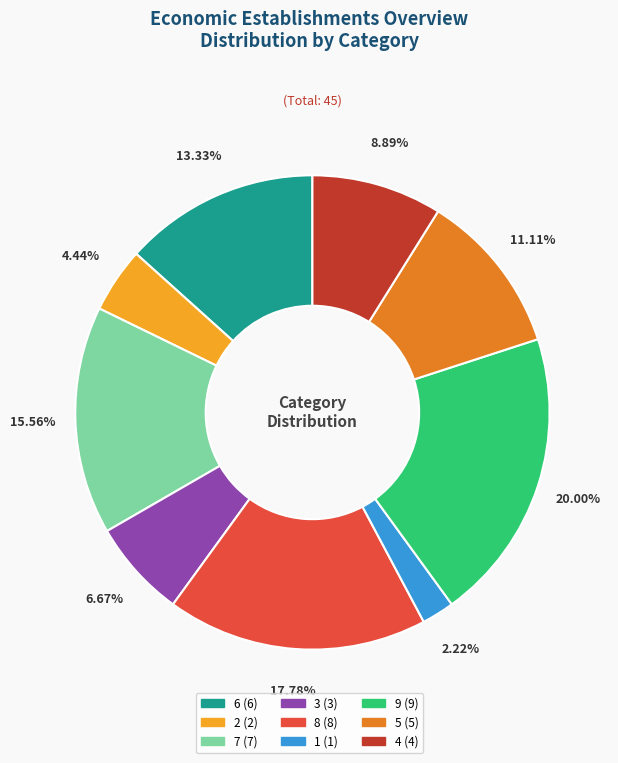

Count the number of slices in the pie.

9